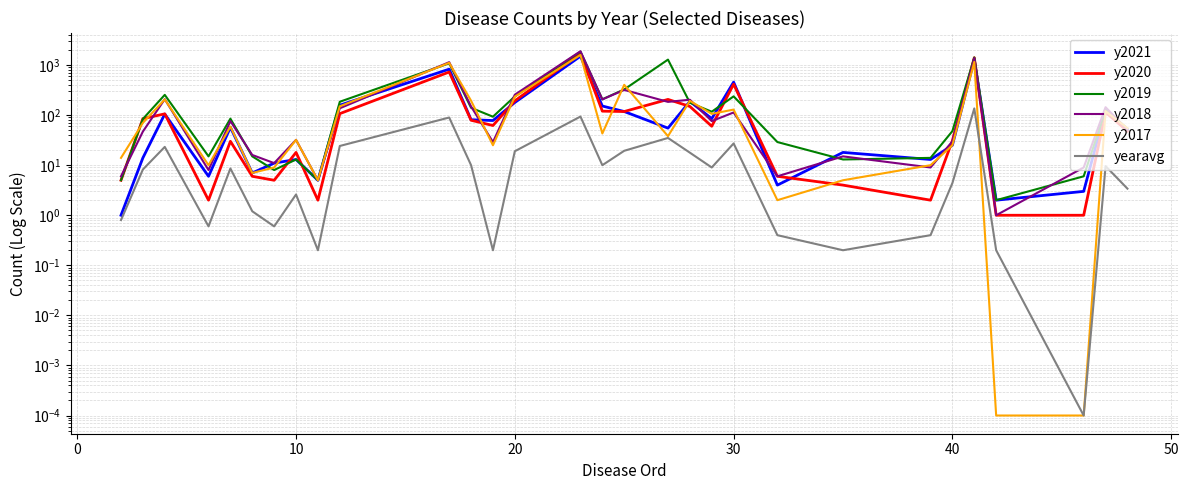

Which series has the largest total across all categories?

y2019